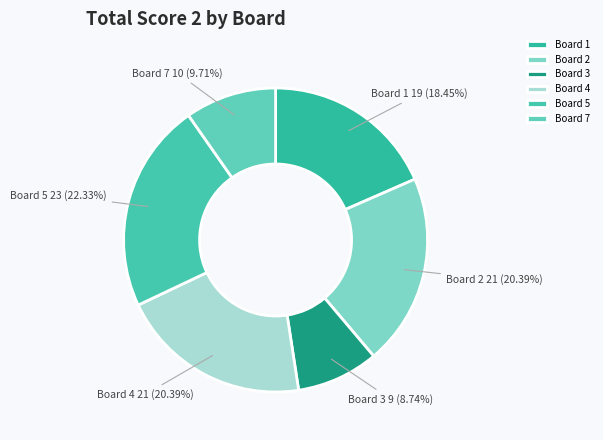

What is the largest slice in the pie chart?

Board 5